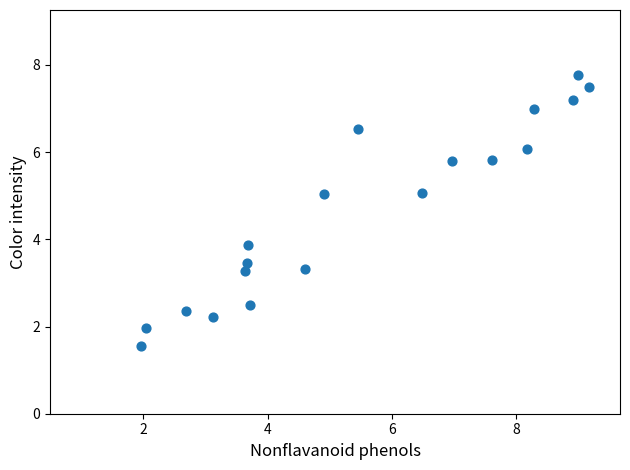

What Y value in the scatter plot is closest to 4?

3.9